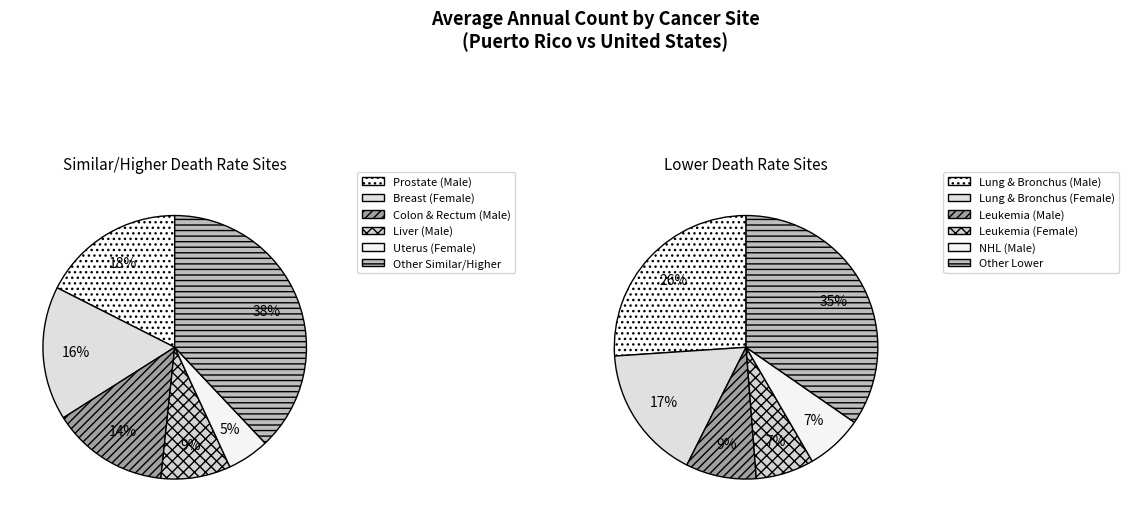

How many slices are in this pie chart?

6